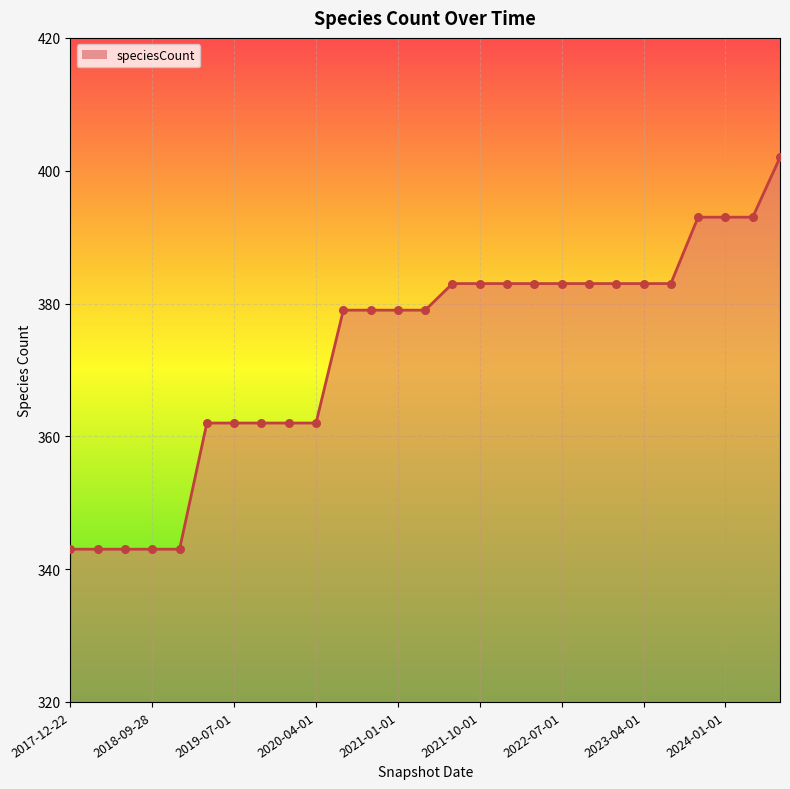

What is the greatest value displayed?

402